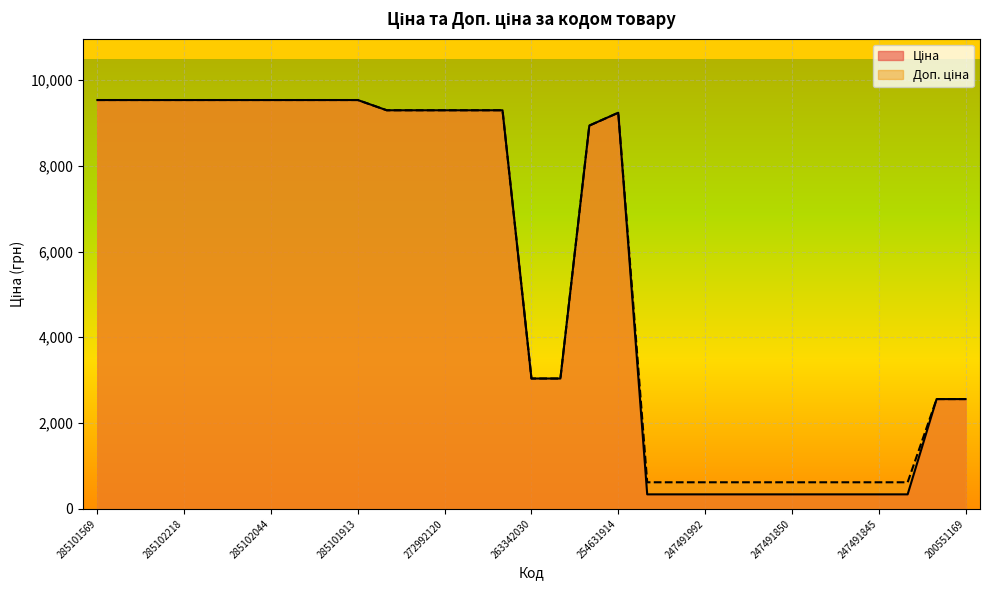

Rank the series by their maximum value, from highest to lowest.

Ціна, Доп. ціна